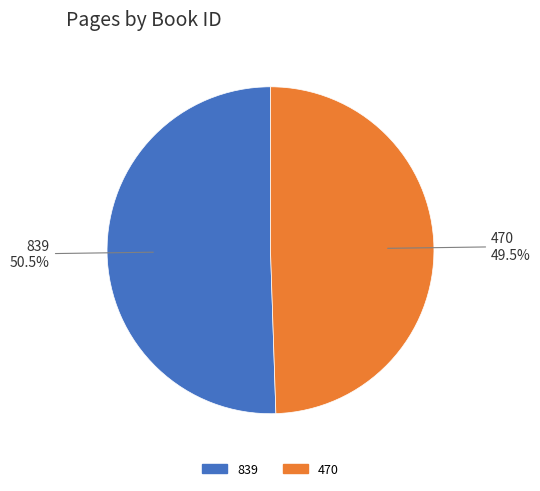

What percentage do 470 and 839 together represent?

100.0%